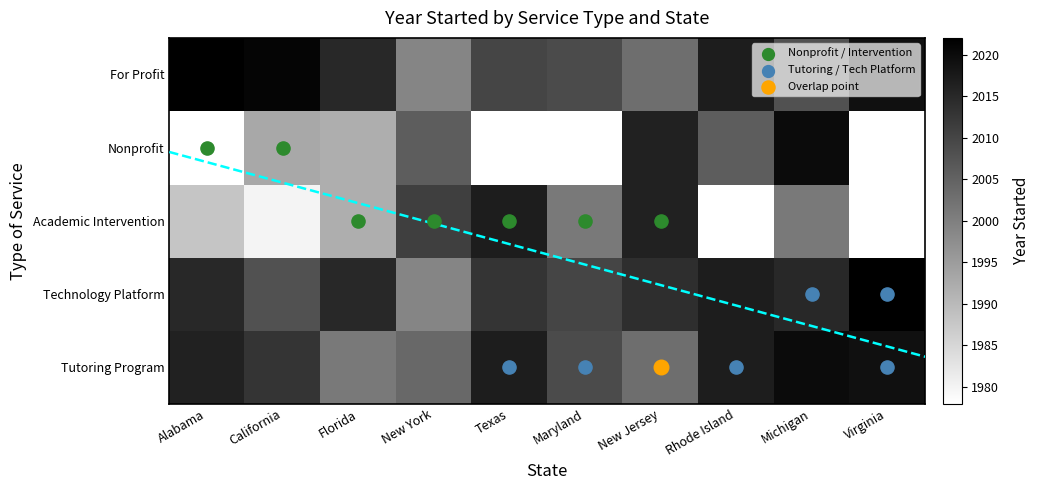

What is the total value across all series at California?

6042